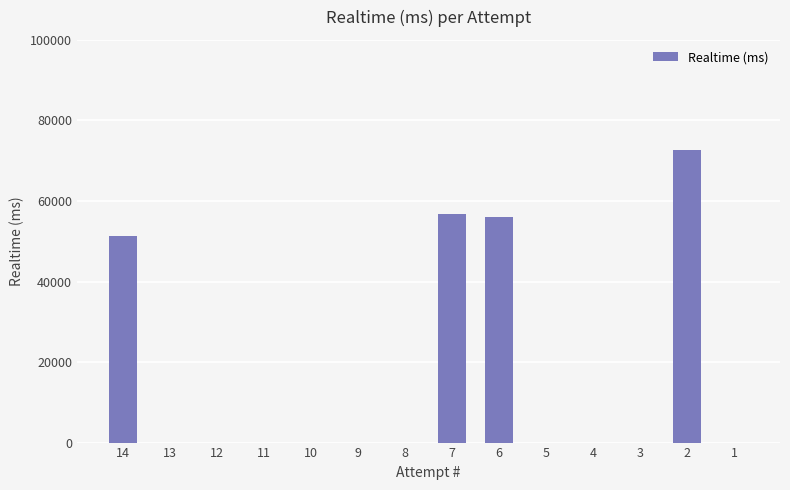

Reading left to right, list all the values displayed in this chart.

14=51211	13=0	12=0	11=0	10=0	9=0	8=0	7=56868	6=56122	5=0	4=0	3=0	2=72676	1=0